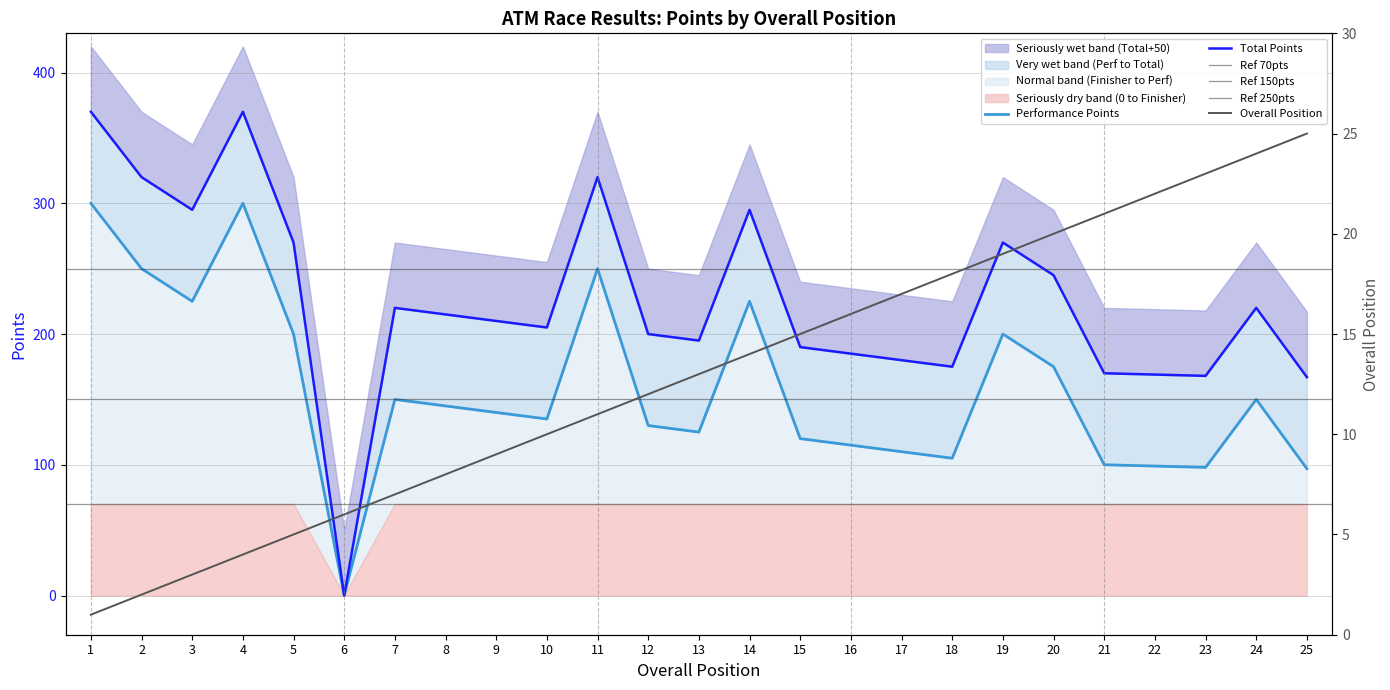

Between 4 and 9, which is larger?

4